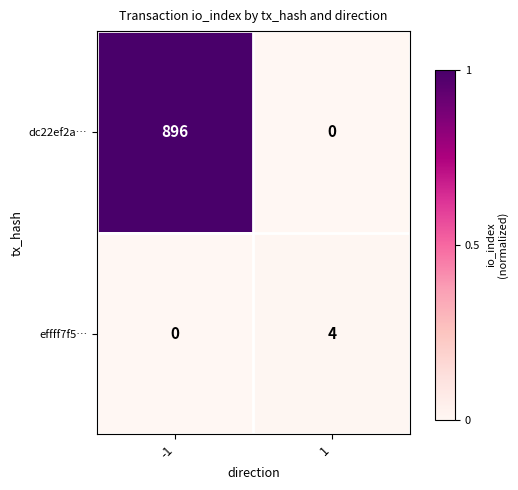

At 1, list the series in order from smallest to largest.

dc22ef2a…, effff7f5…